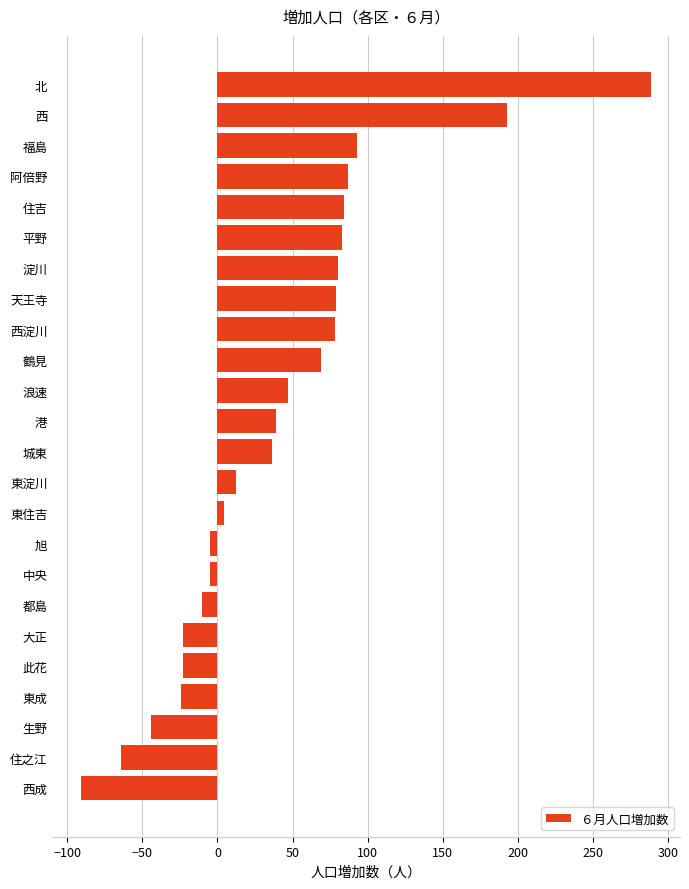

True or false: the data shows -91 at 西成.

True